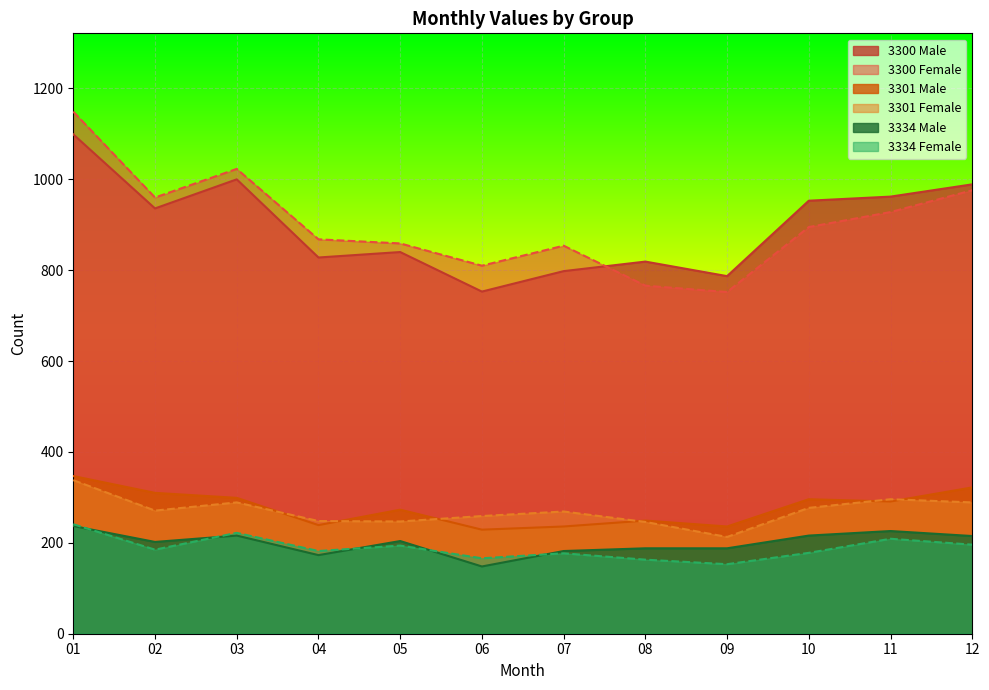

What is the difference between the maximum and minimum values in the 3334 Male series?

89